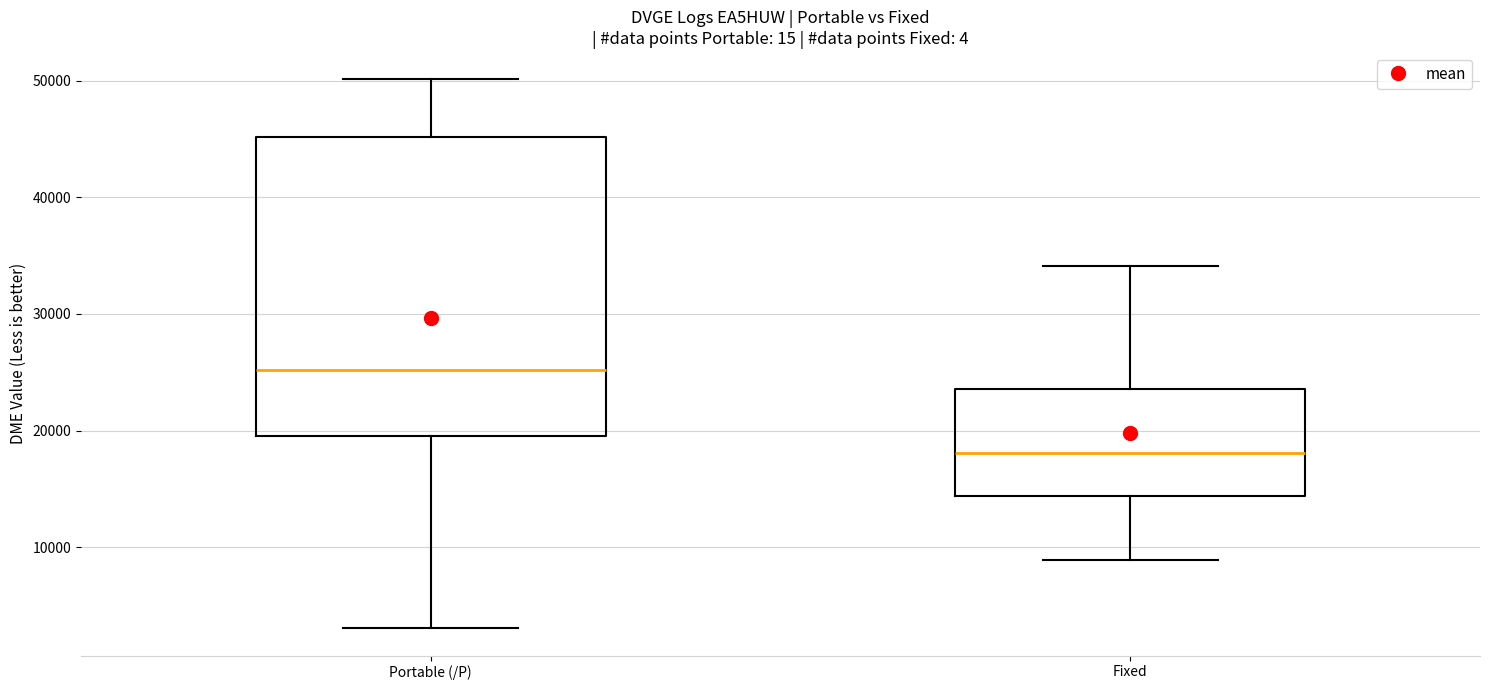

Where is the upper edge of the box for Fixed on the y-axis? The values are not printed on the chart, so give them approximately, as read against the axis.

24000